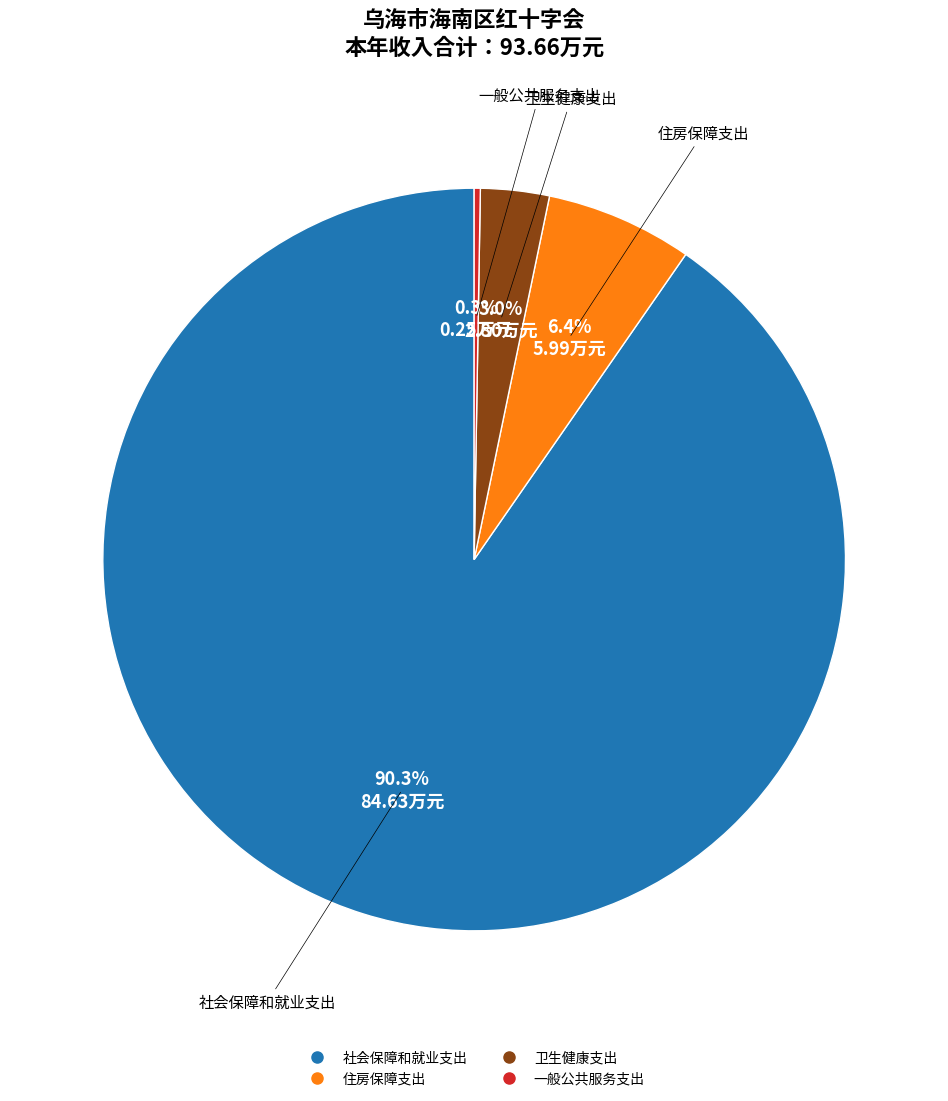

Is there any slice that represents more than half of the pie?

Yes